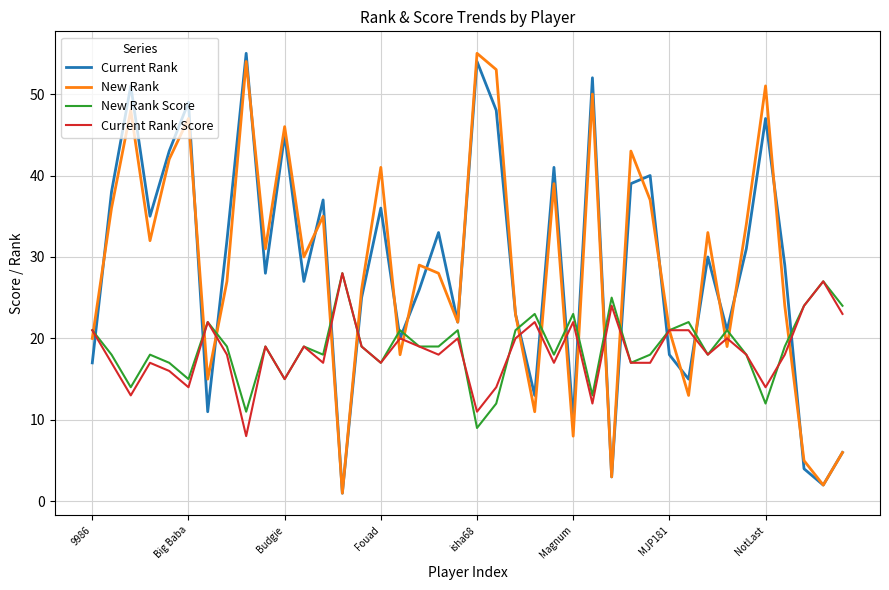

What is the highest value of the Current Rank Score series?

28.0